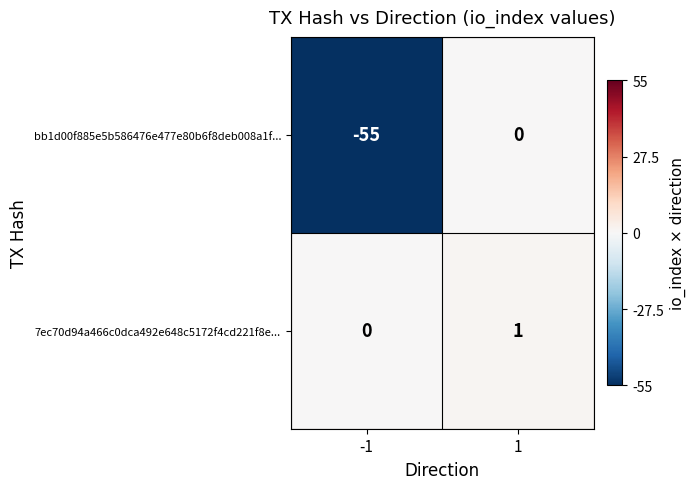

Which series has the largest total across all categories?

7ec70d94a466c0dca492e648c5172f4cd221f8e...